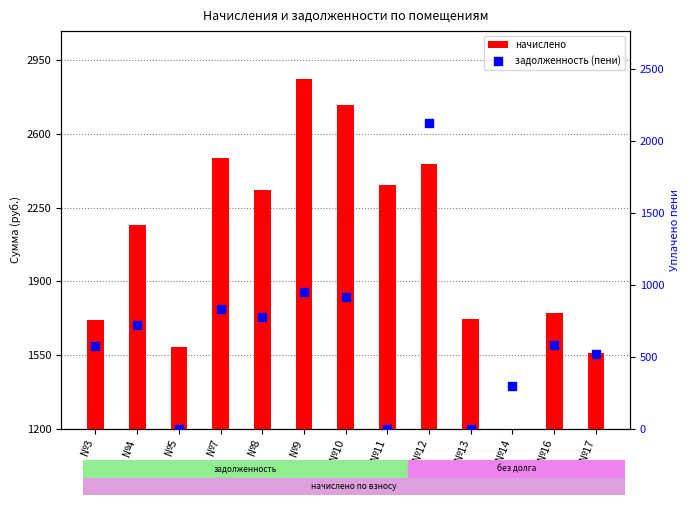

Which series has the largest total across all categories?

начислено